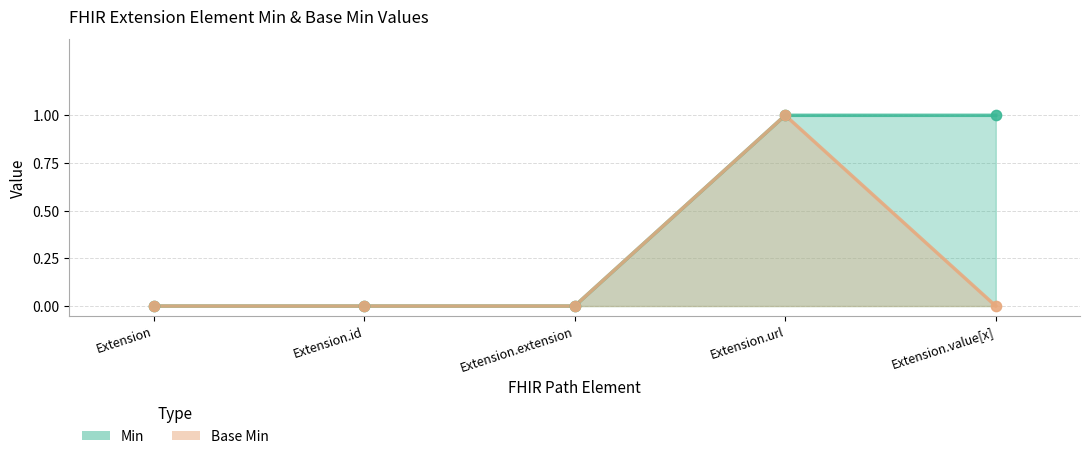

At which category is the sum across all series the highest?

Extension.url